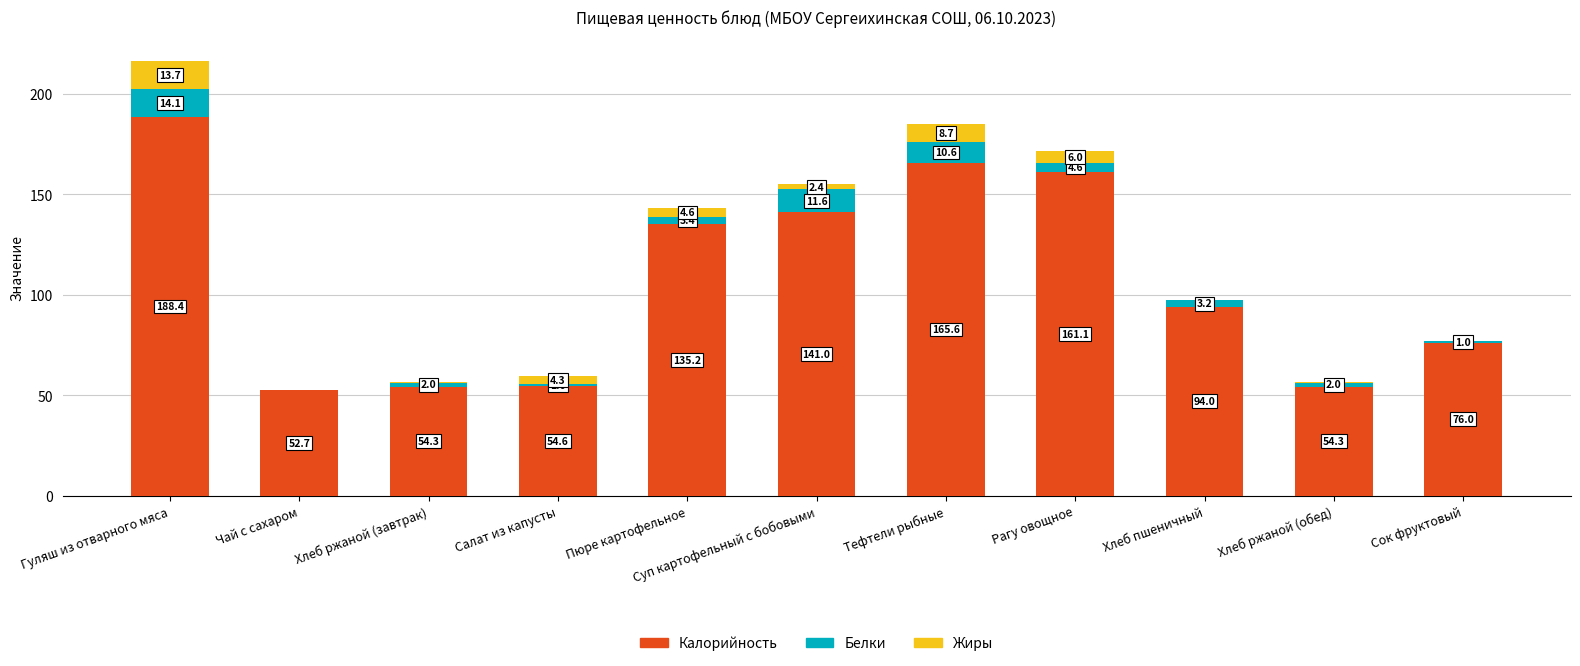

What is the maximum value for Калорийность?

188.4